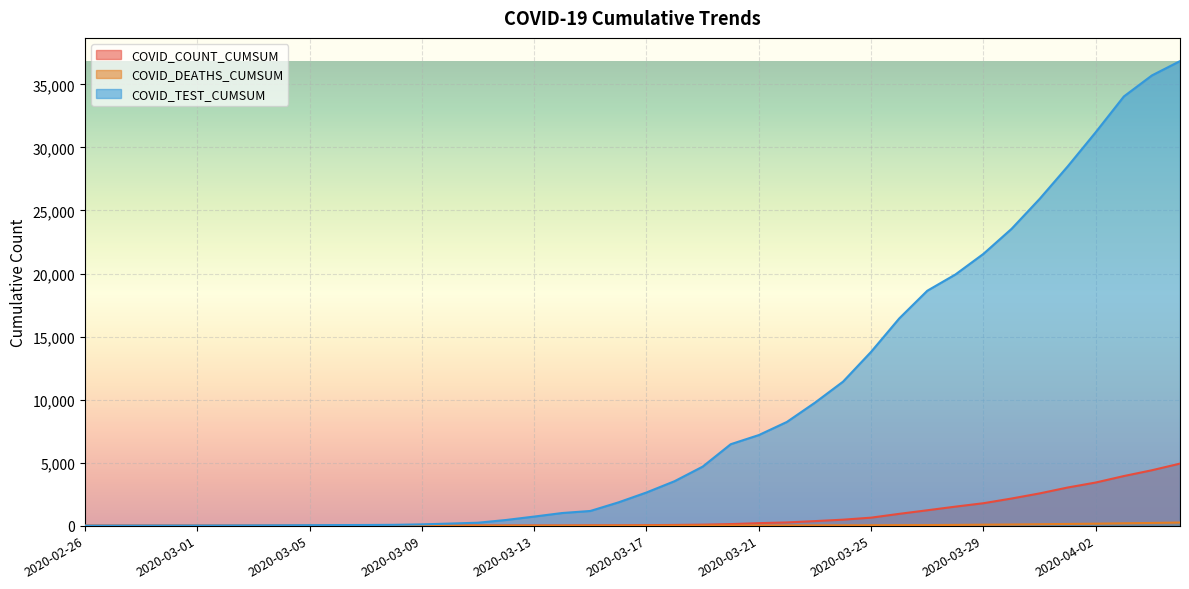

What is the maximum value for COVID_TEST_CUMSUM?

36849